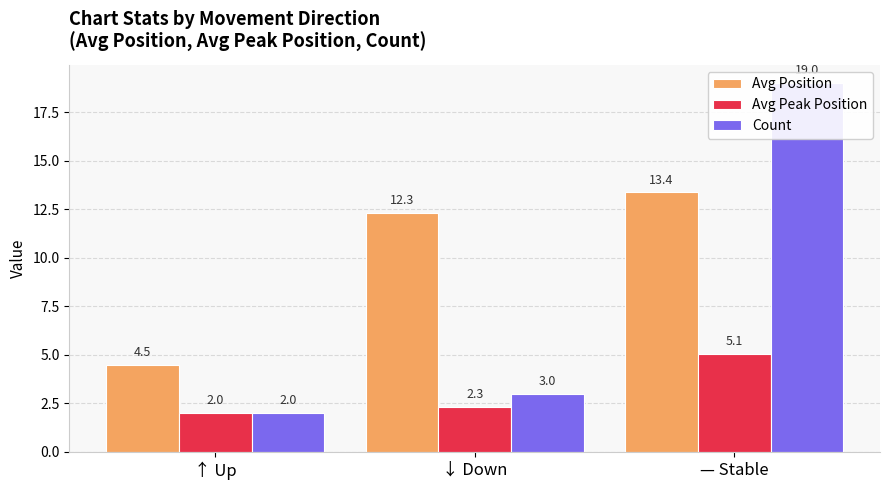

What are all the series names shown in the legend?

Avg Position, Avg Peak Position, Count